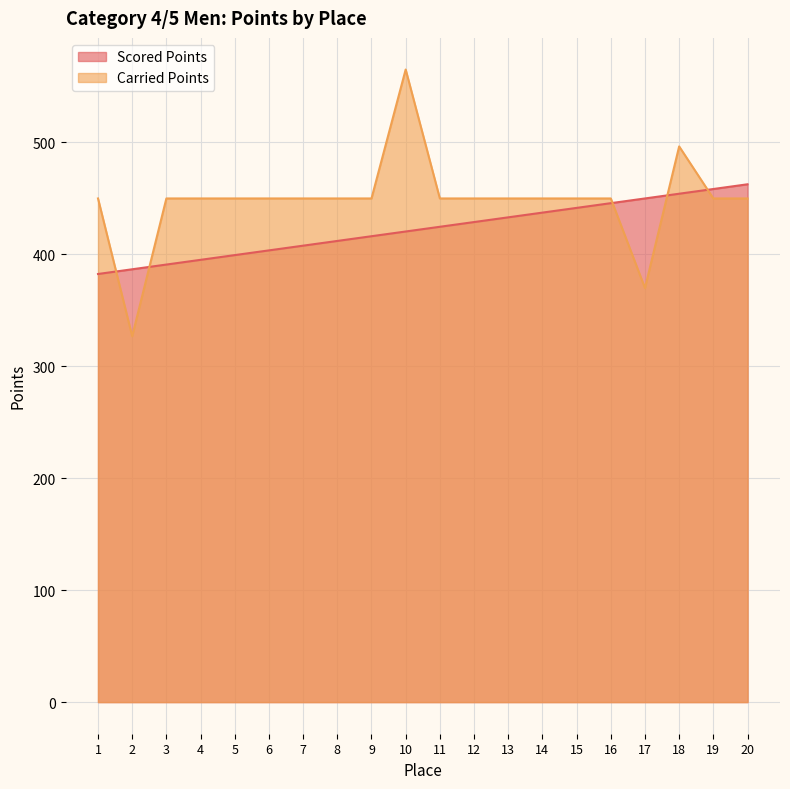

Between 6 and 11, which series saw the biggest shift?

Scored Points